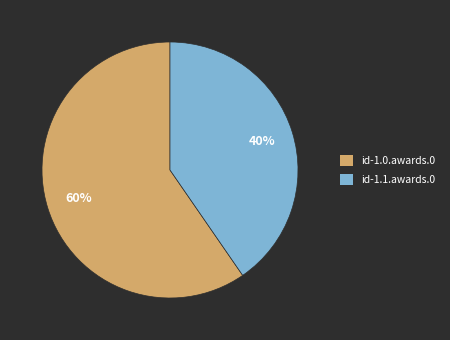

Is id-1.0.awards.0 the majority of the pie?

Yes